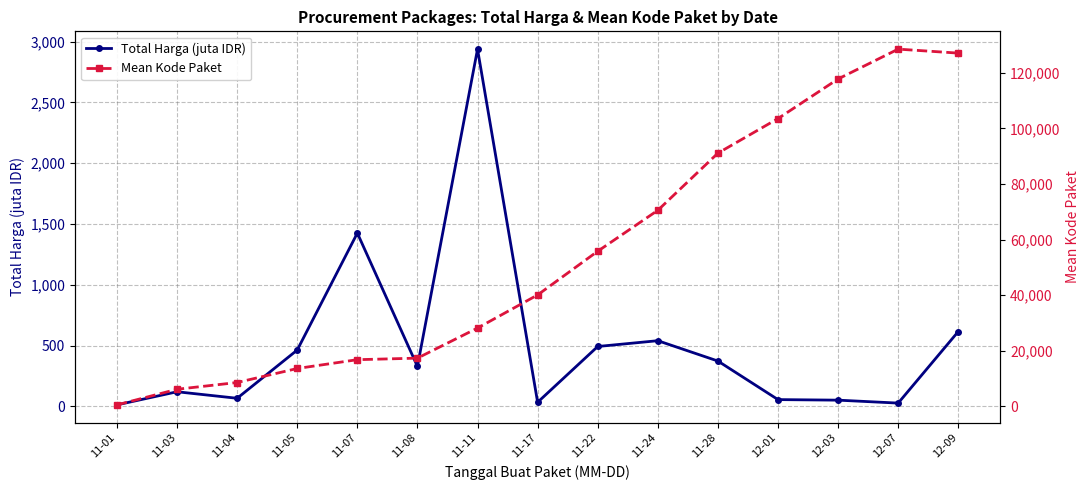

True or false: Mean Kode Paket has more than 1 interior local peaks.

False